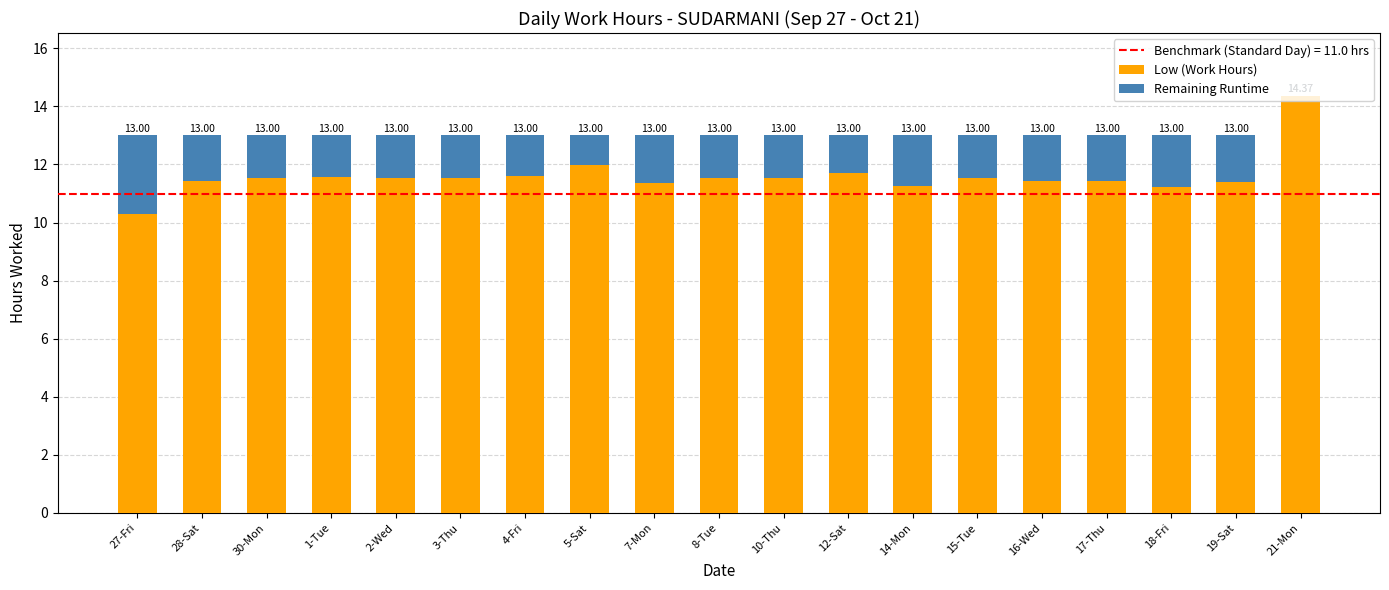

What is the total value across all series at 8-Tue?

13.0